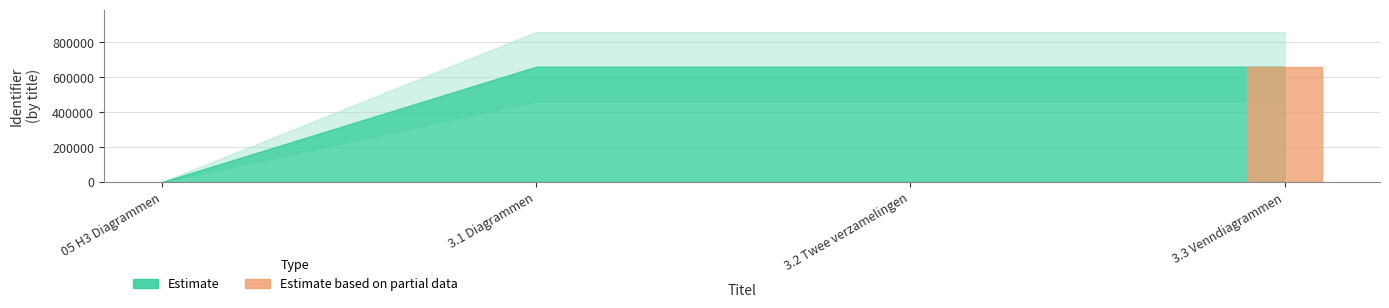

At which label is the value closest to 329977?

3.1 Diagrammen